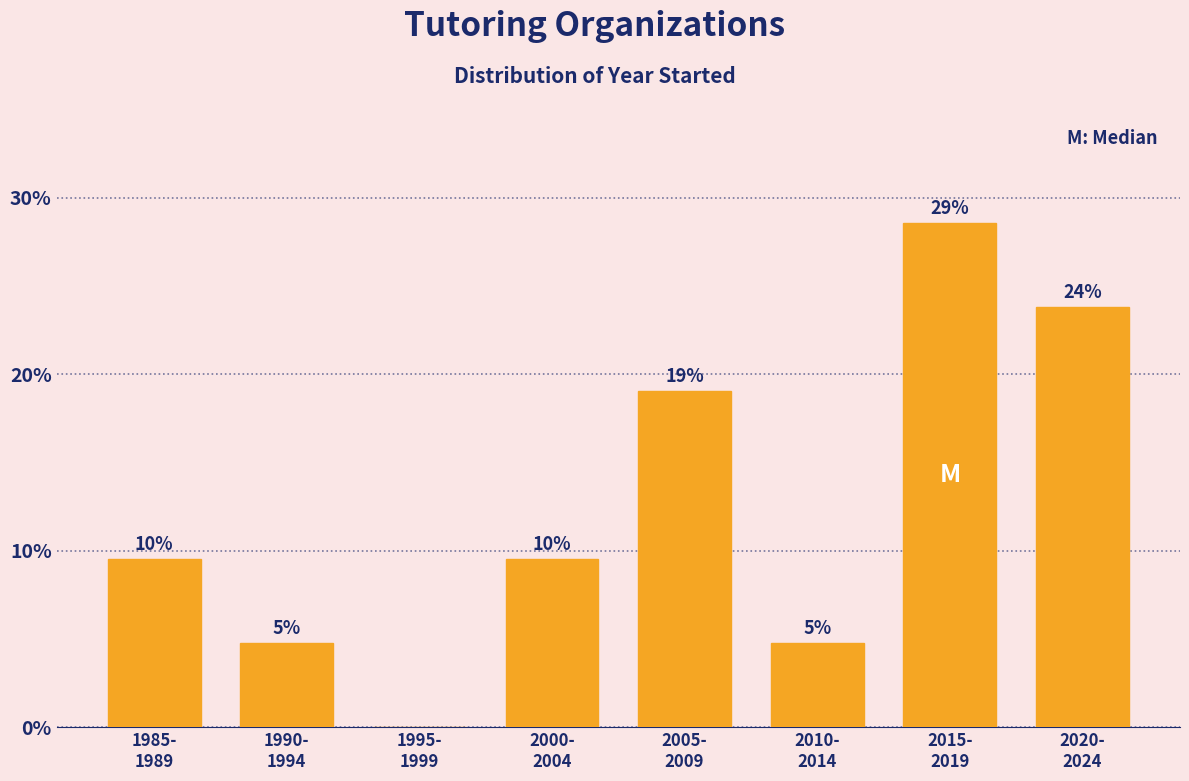

Are the bars horizontal?

No